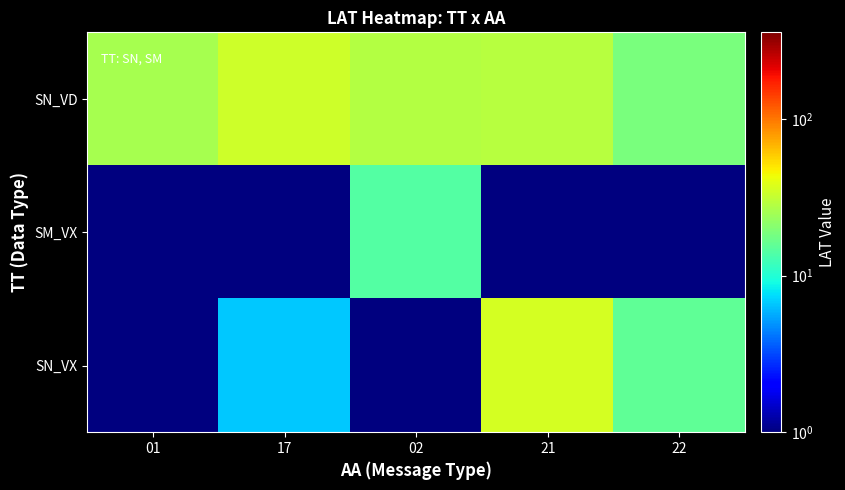

Which category has the lowest value across all series?

01